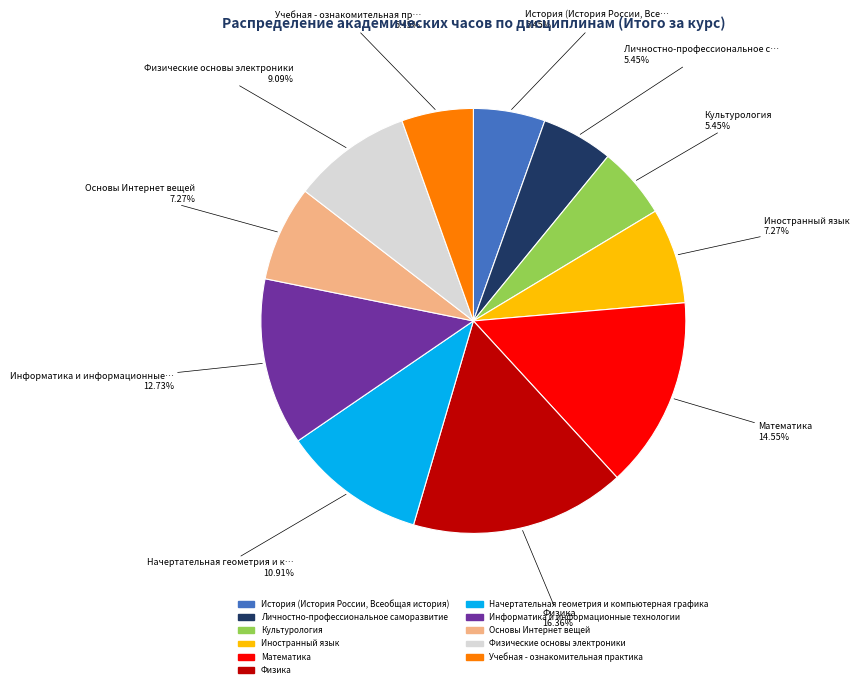

Does any single category account for the majority?

No